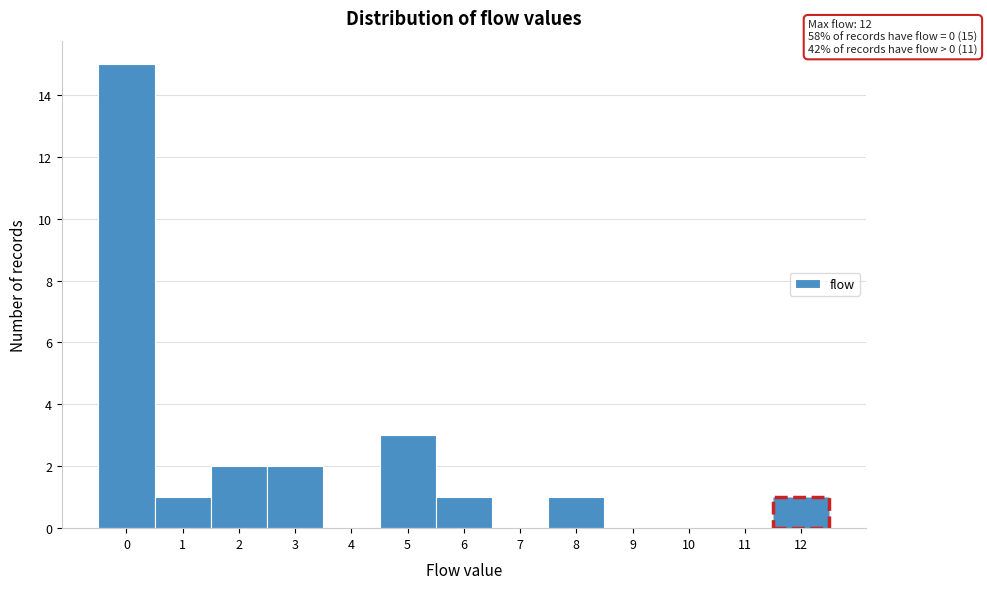

Which range on the x-axis has the tallest bar?

-0.5 to 0.5